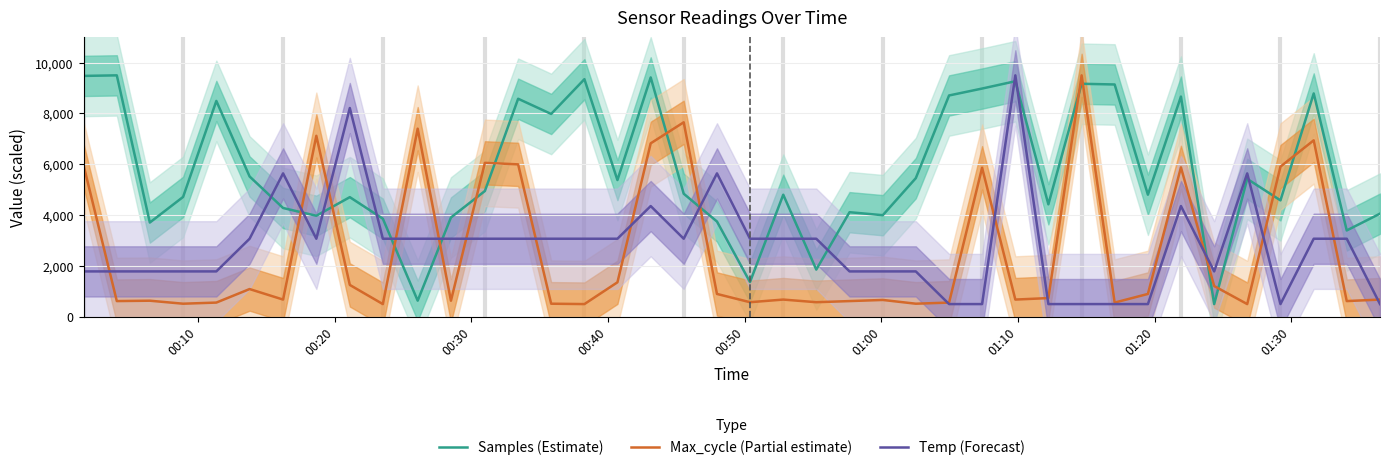

True or false: Max_cycle (Partial estimate) and Samples (Estimate) cross at least once.

True